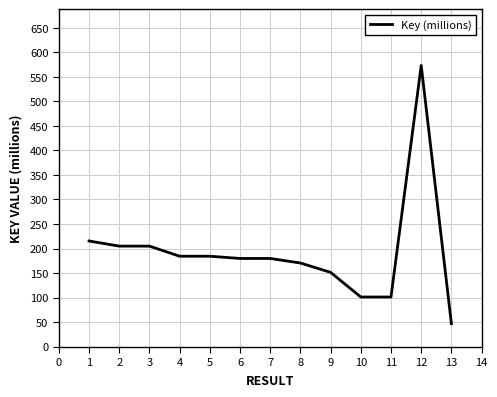

Is it true that the value at 4 is 117.0?

False